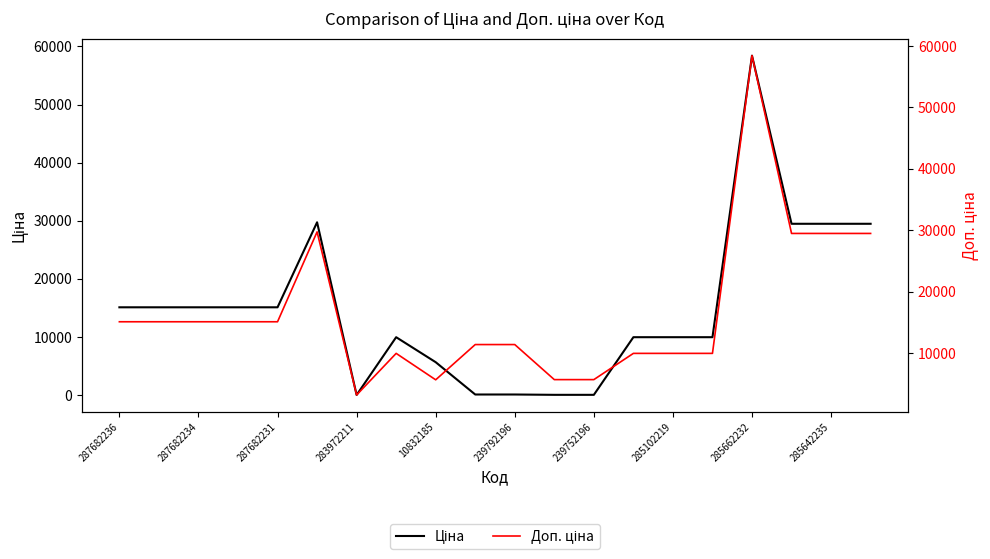

What is the label of the 2nd point from the left?

287682234